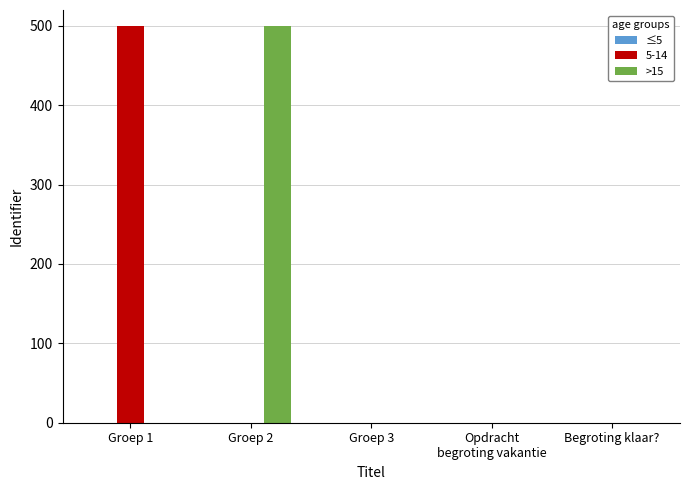

The value of 5-14 at Groep 1 is 342.7. True or false?

False